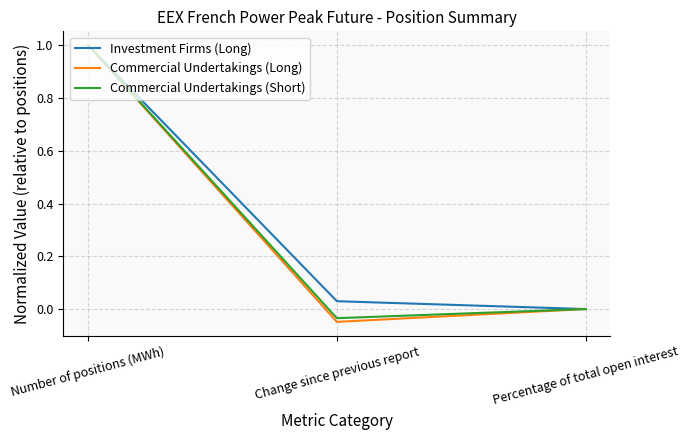

Between Number of positions (MWh) and Change since previous report, which series saw the biggest shift?

Commercial Undertakings (Long)